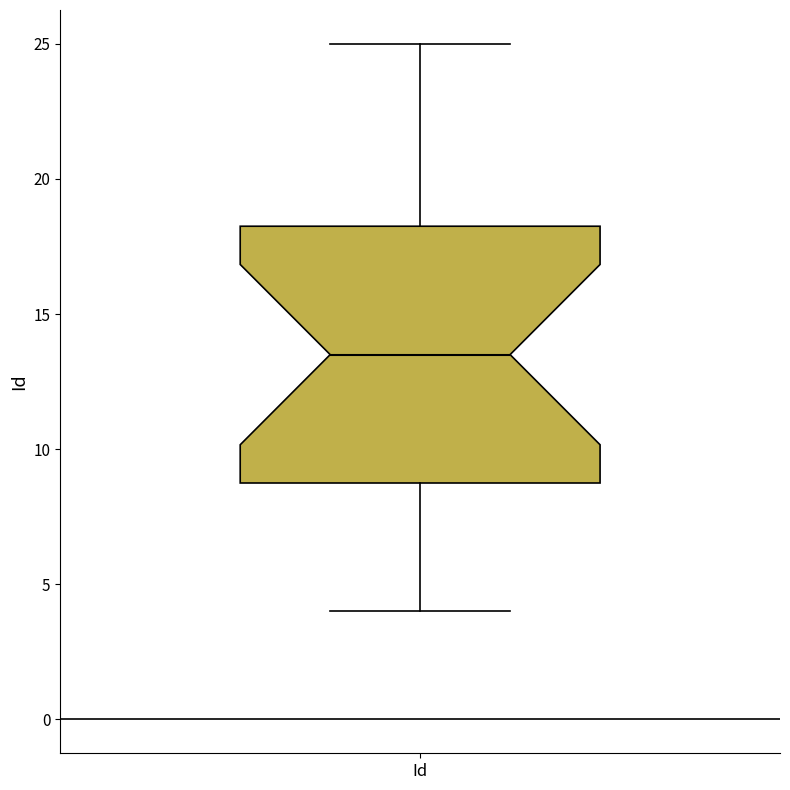

Read this box plot against the y-axis: the position of the median line, the range covered by the box, and the ends of both whiskers. The values are not printed on the chart, so give them approximately, as read against the axis.

median 13.5, box 9.0 to 18.5, whiskers 4.0 to 25.0